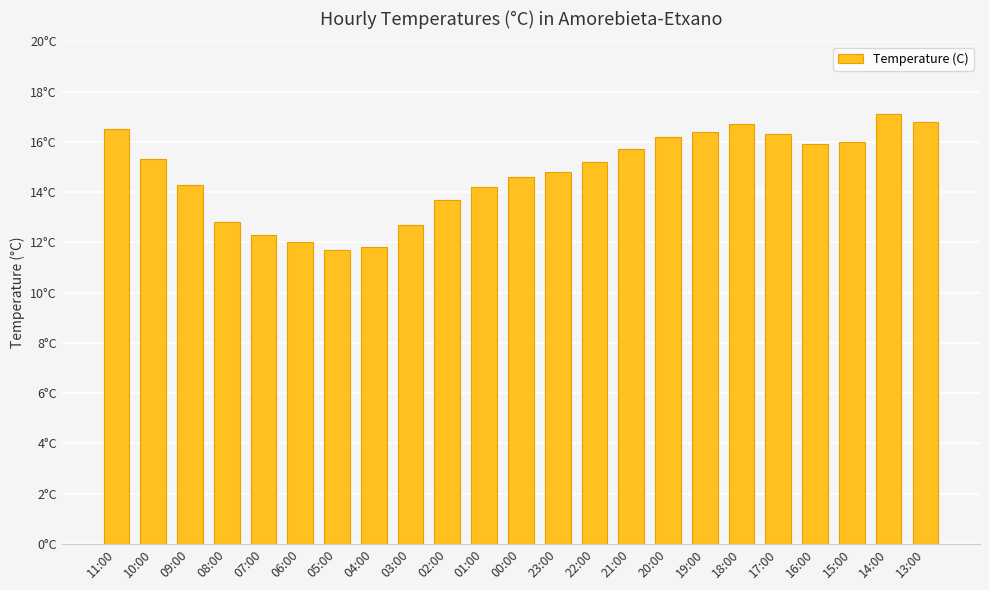

What is the sum of all values?

339.0